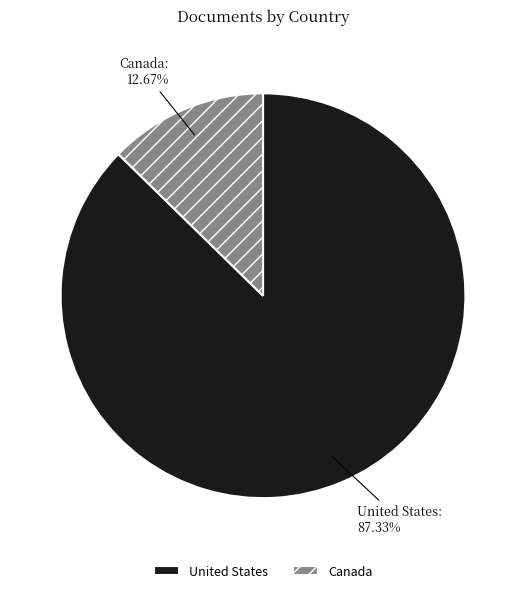

What percentage is the United States slice, to the nearest percent?

87%